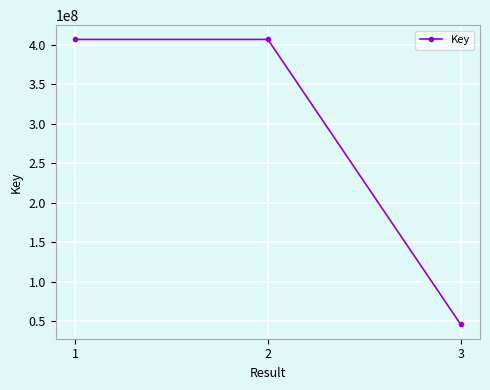

Is it true that the value at 1 is 406619338?

True